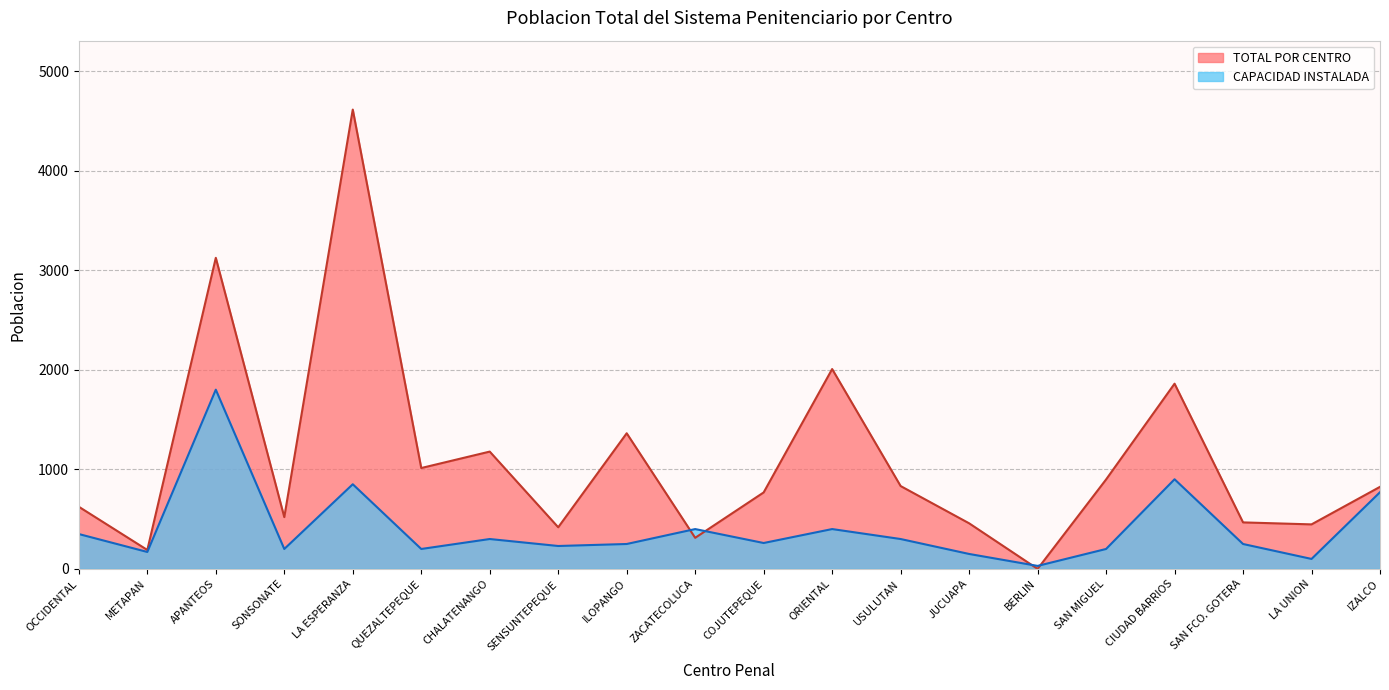

True or false: CAPACIDAD INSTALADA has a value of 81 at METAPAN.

False